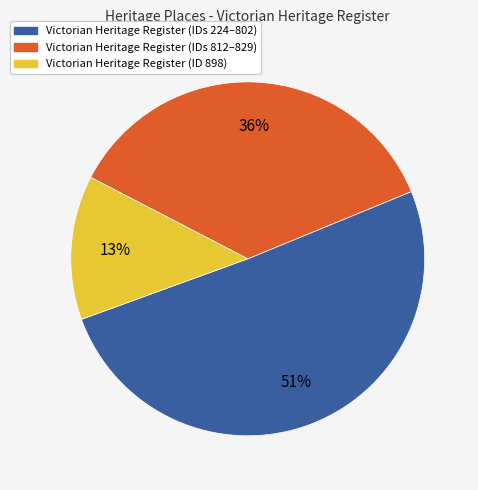

Rank the categories by value from lowest to highest.

Victorian Heritage Register (ID 898), Victorian Heritage Register (IDs 812–829), Victorian Heritage Register (IDs 224–802)